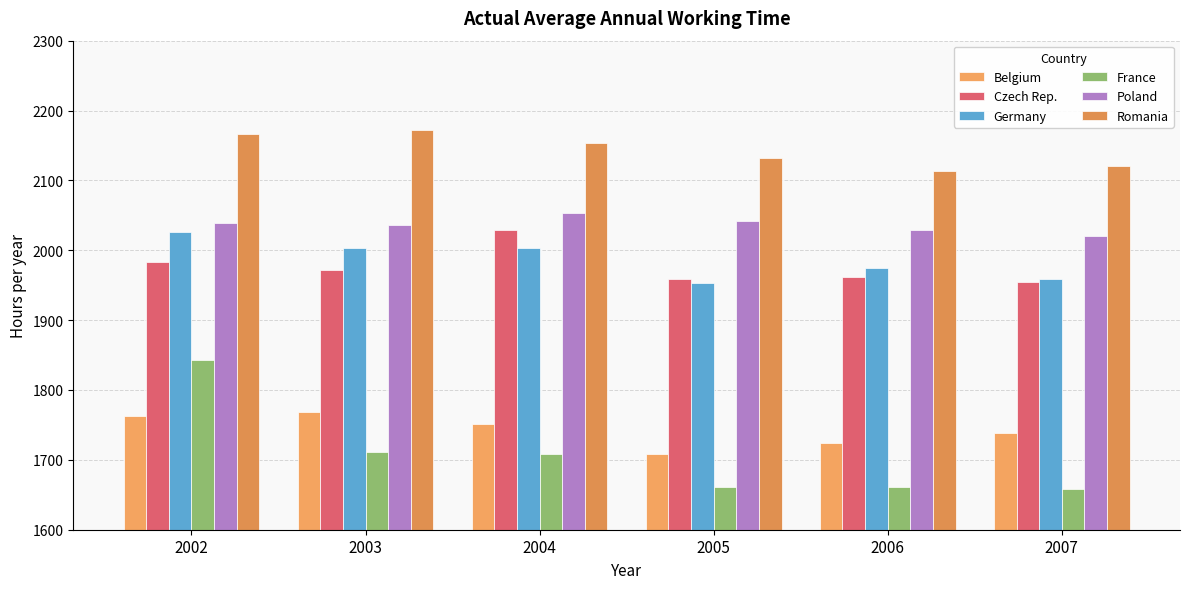

Which series has the widest spread of values?

France